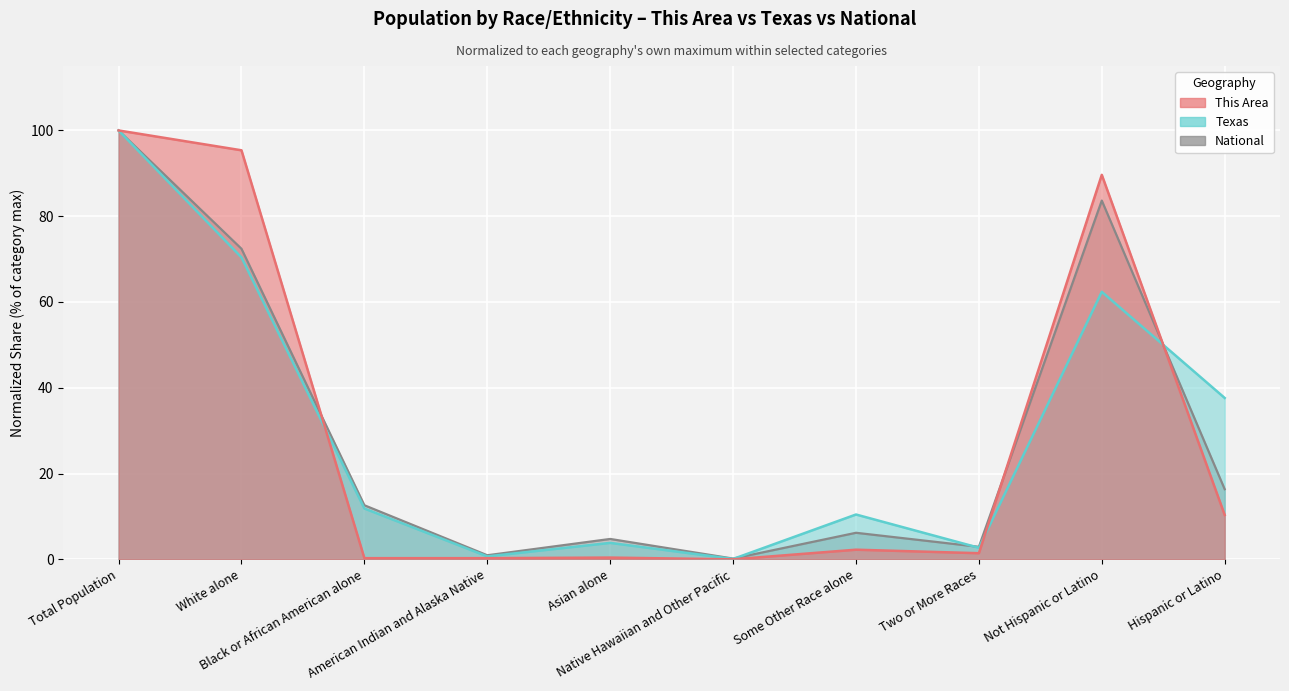

At which category is the sum across all series the highest?

Total Population